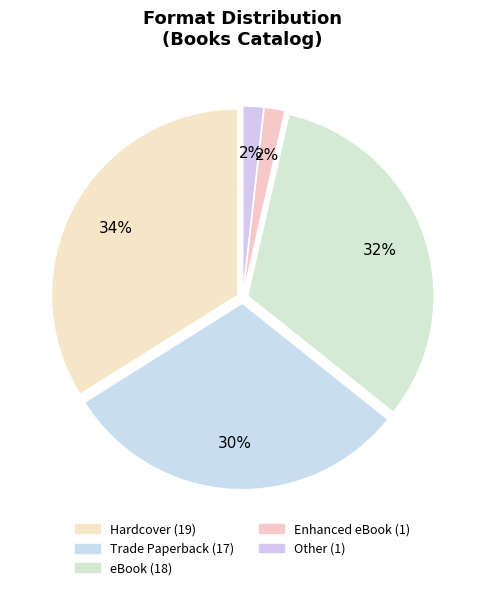

Is Enhanced eBook the majority of the pie?

No